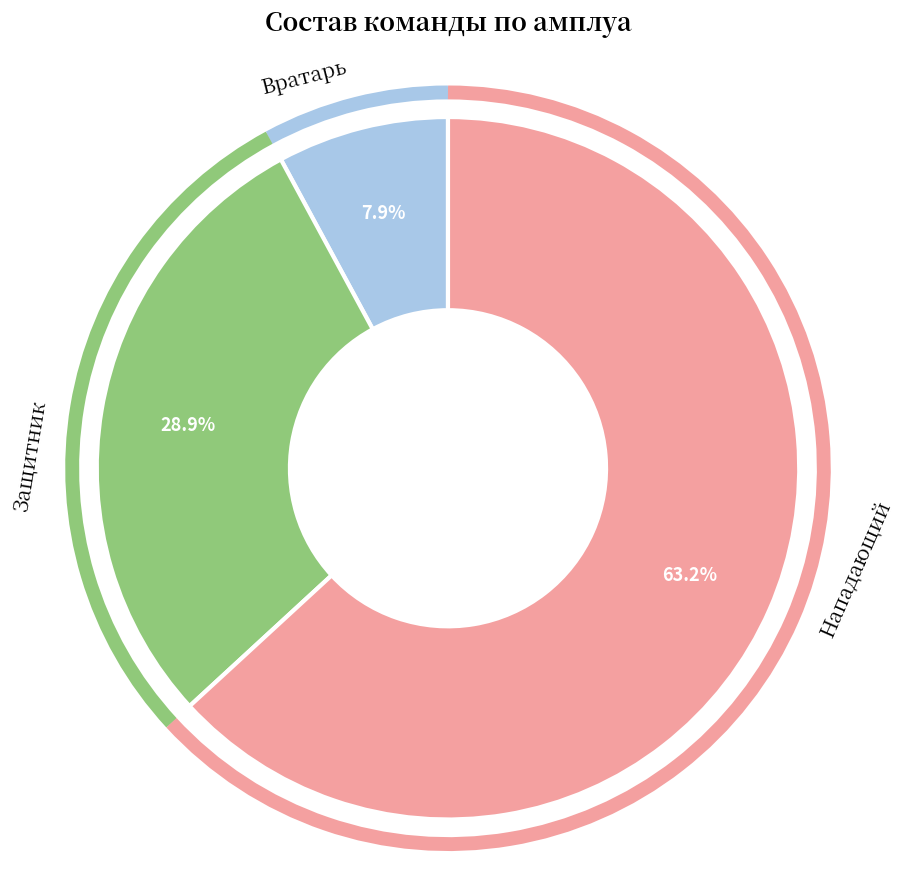

What is the smallest slice in the pie chart?

Вратарь